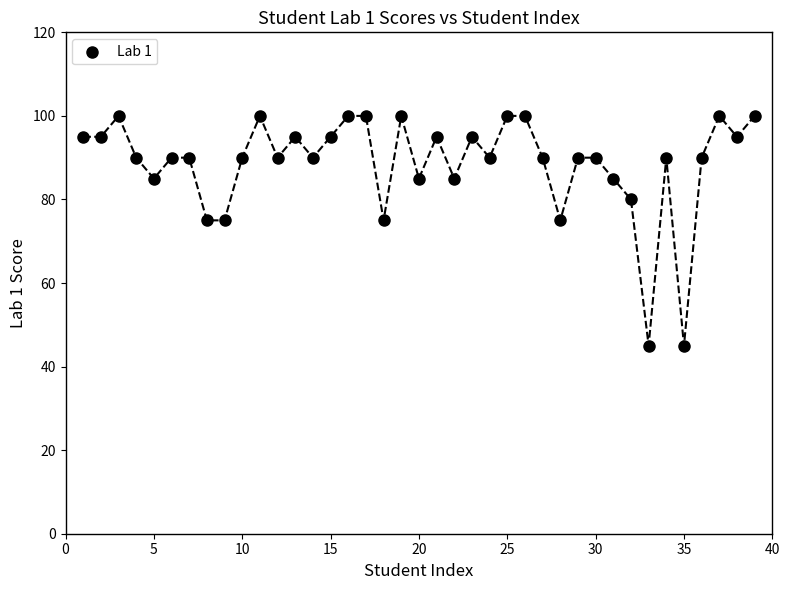

What is the range of Y values (max minus min)?

55